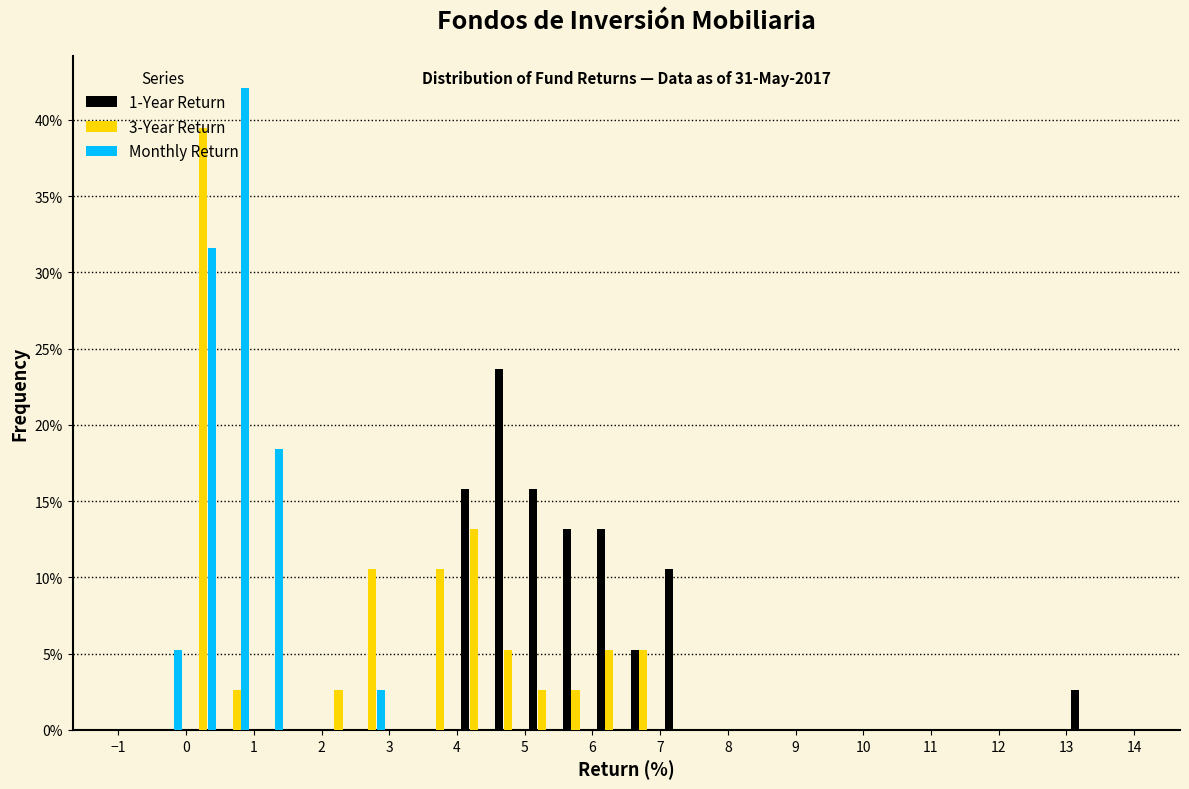

In the 1-Year Return series, which range on the x-axis has the tallest bar?

4.5 to 5.0